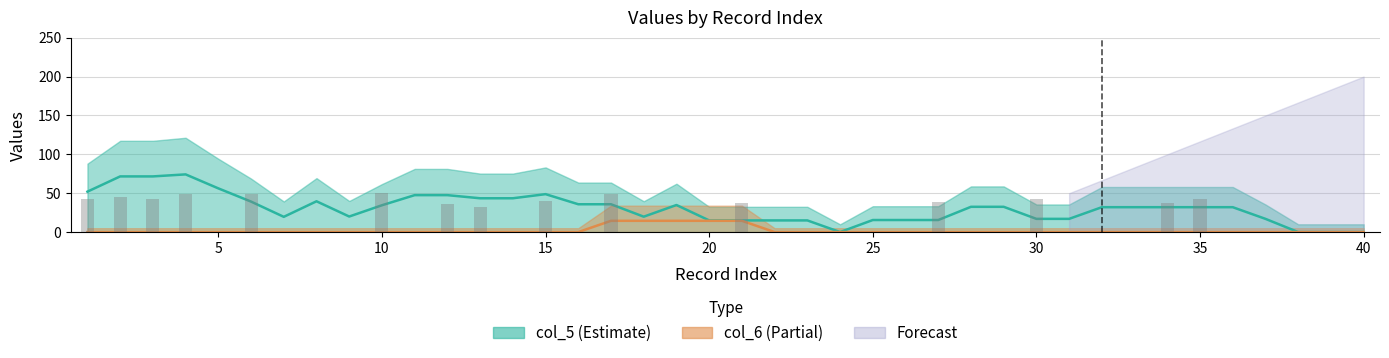

The value of col_5 at 16 is -46.8. True or false?

False